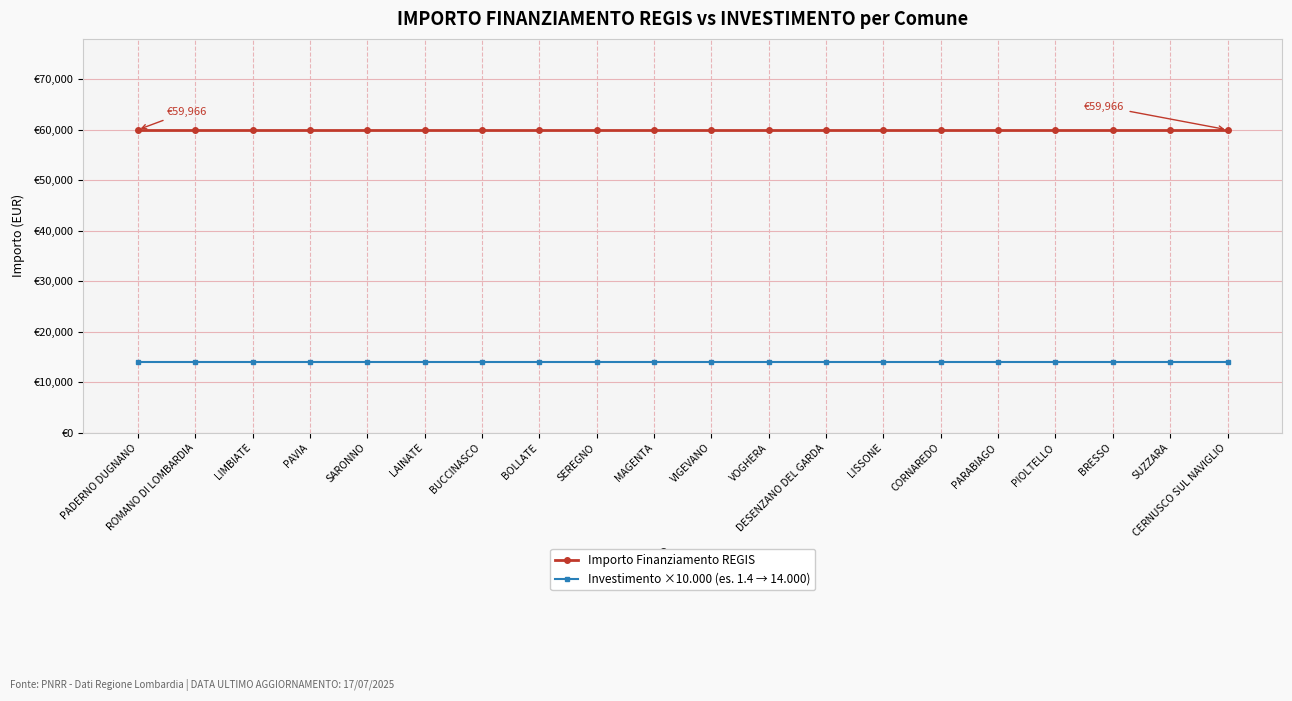

Is this an area chart (filled region under the line)?

No